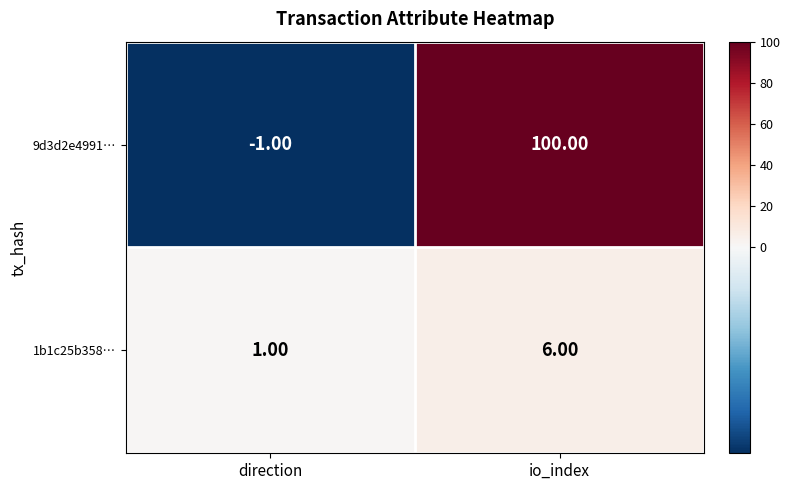

At which label does 9d3d2e4991… reach its peak?

io_index